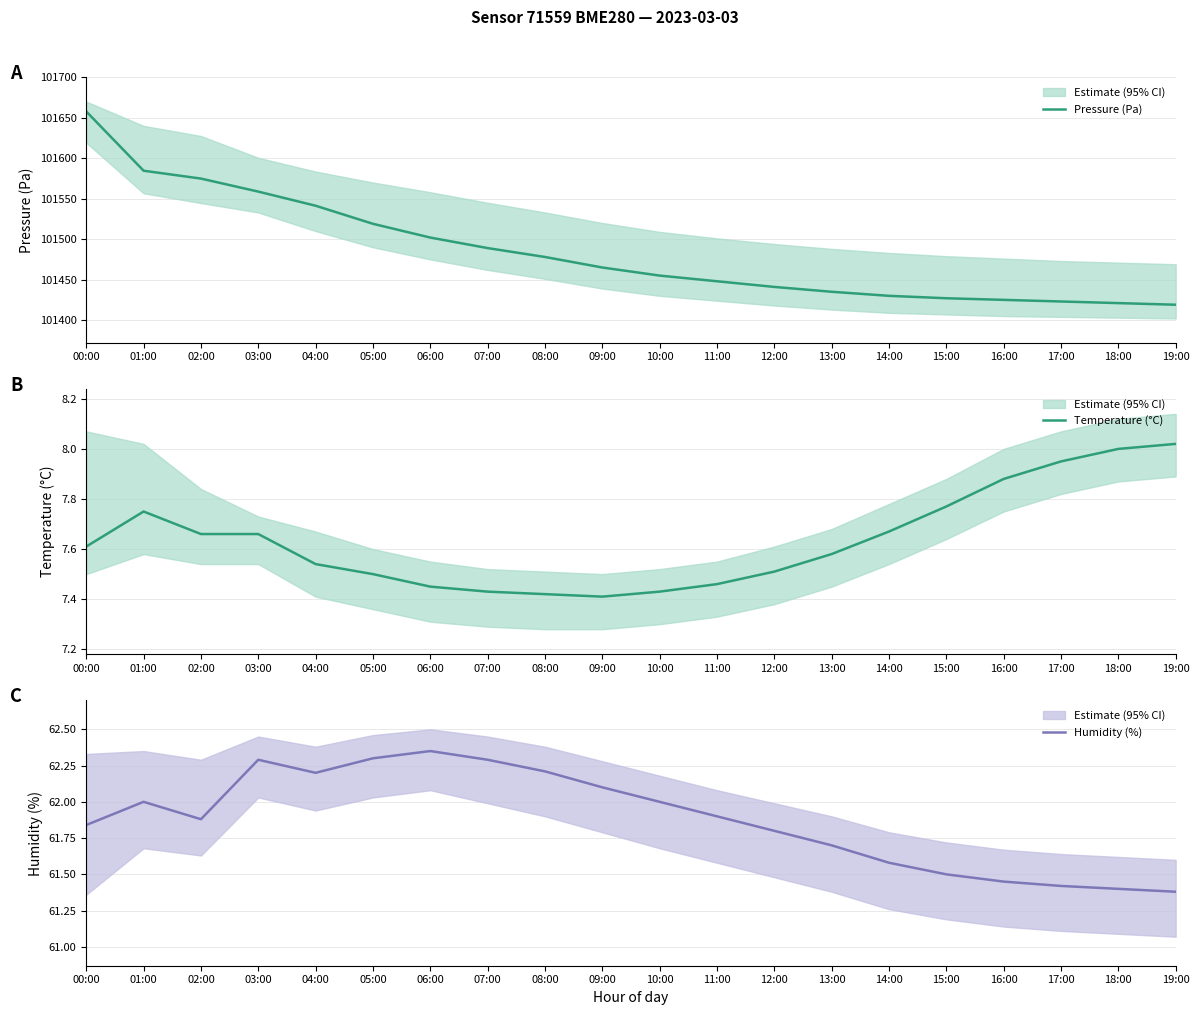

What is the difference between the maximum and minimum values in the Pressure (Pa) series?

238.8